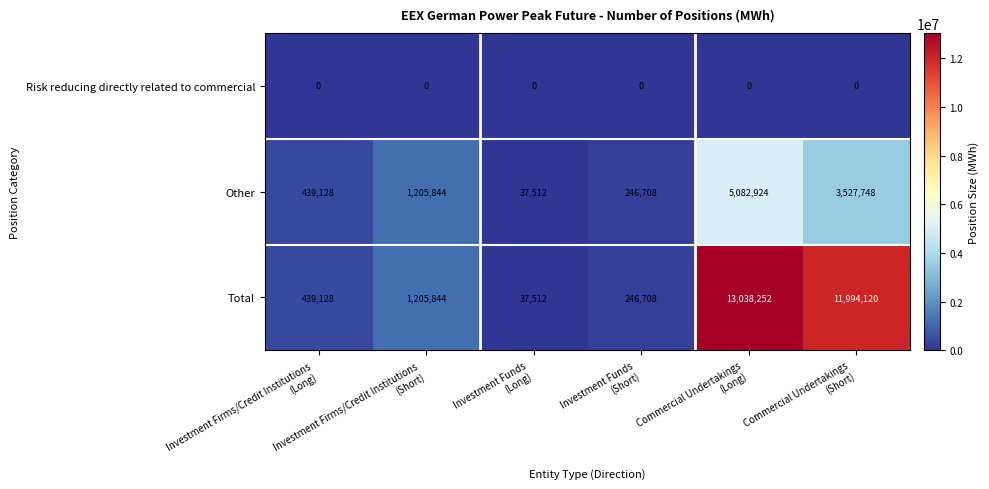

What is the difference between the highest and lowest values at Commercial Undertakings
(Long)?

13038252